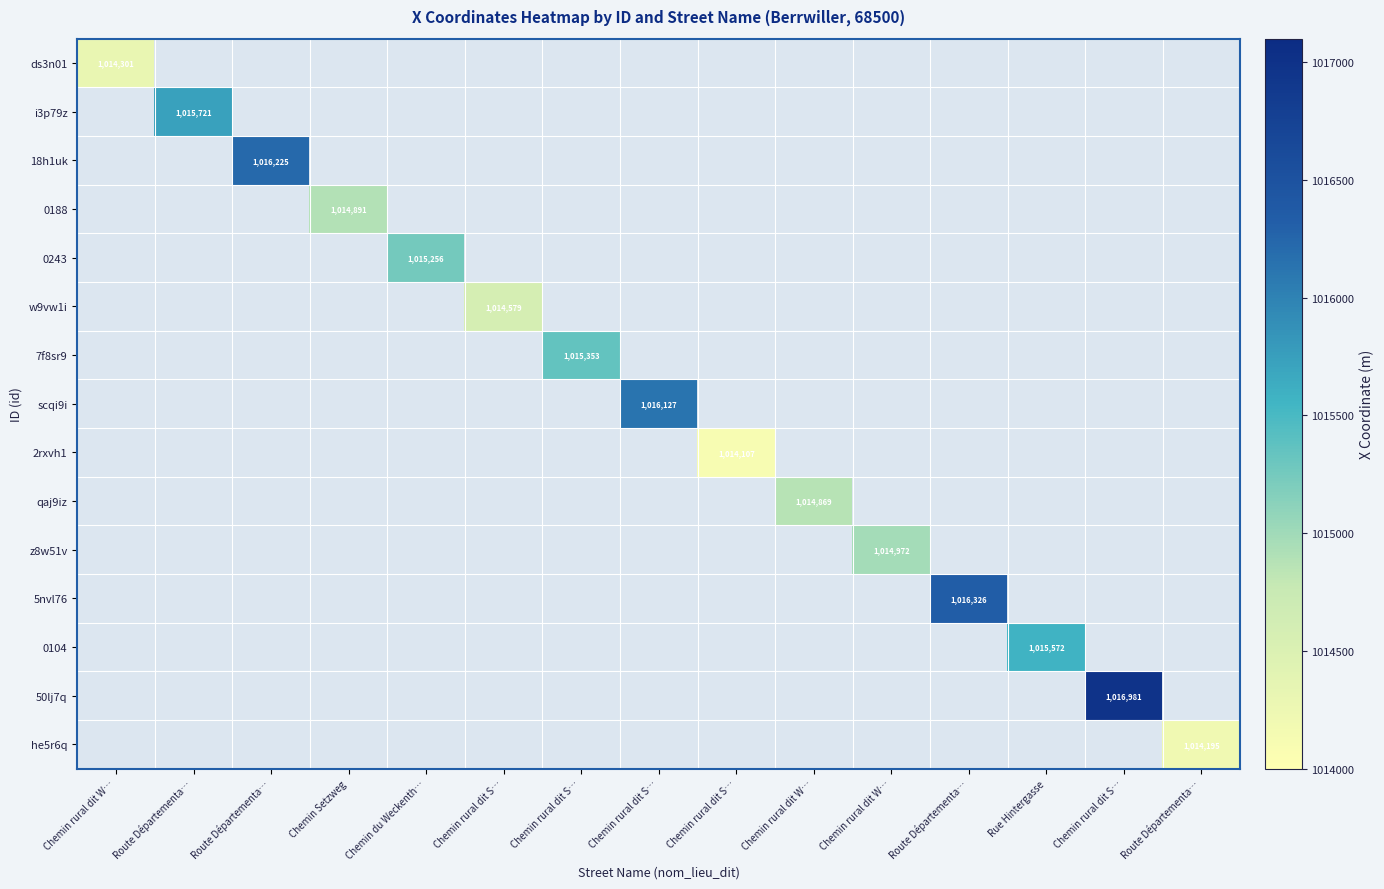

At how many categories does at least one series exceed 1014997?

8